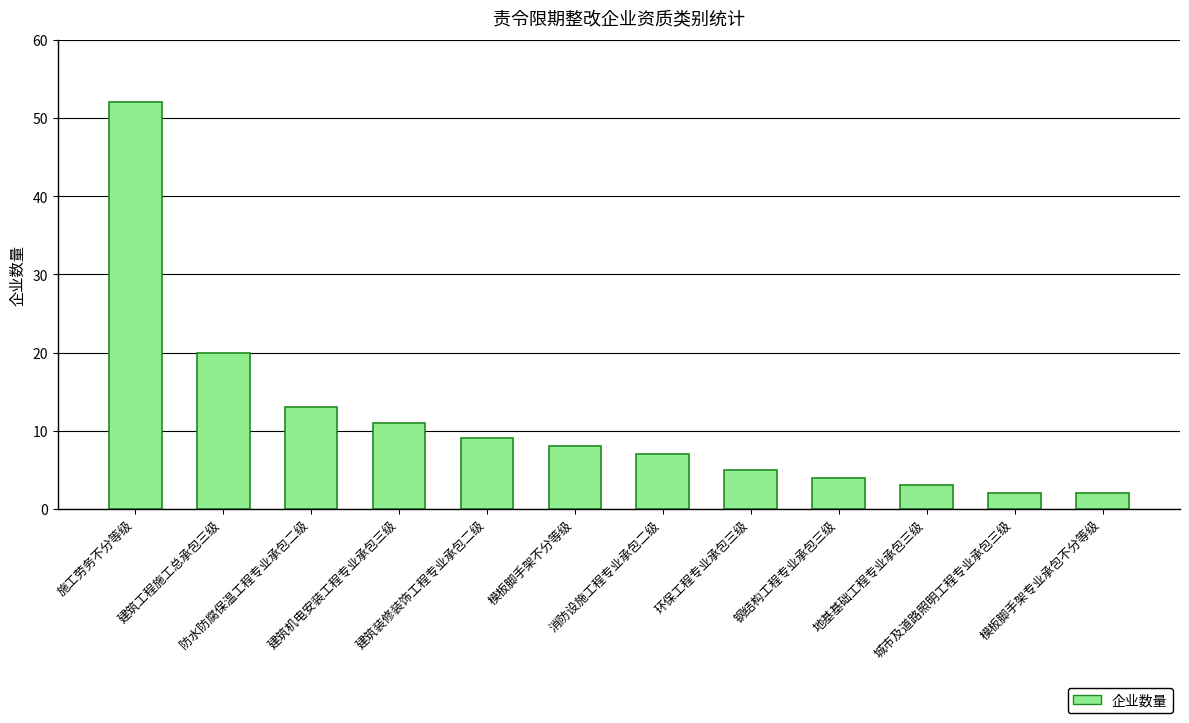

Is it true that the value at 建筑机电安装工程专业承包三级 is 11?

True